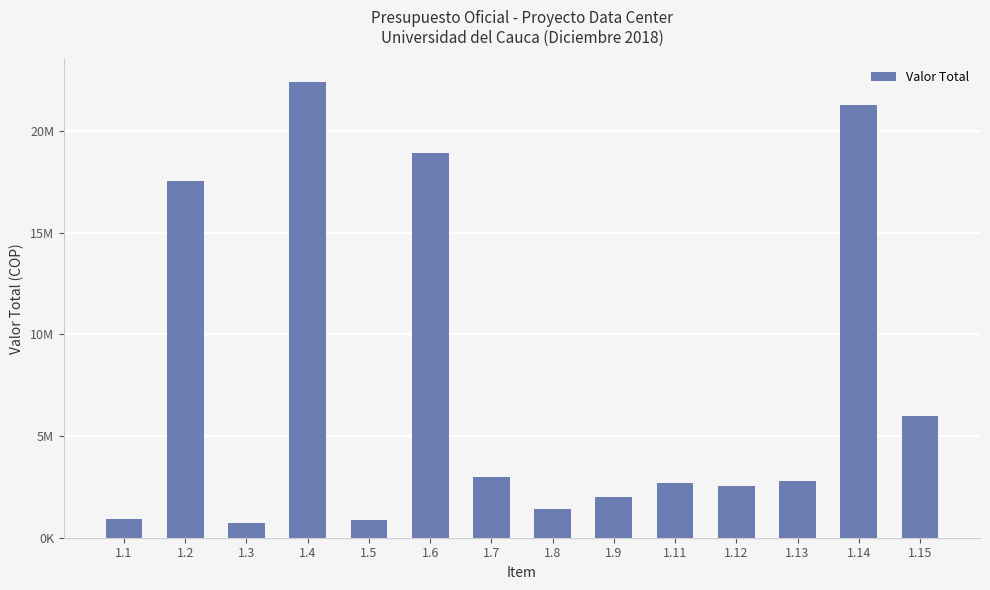

What is the minimum value shown in the chart?

700000